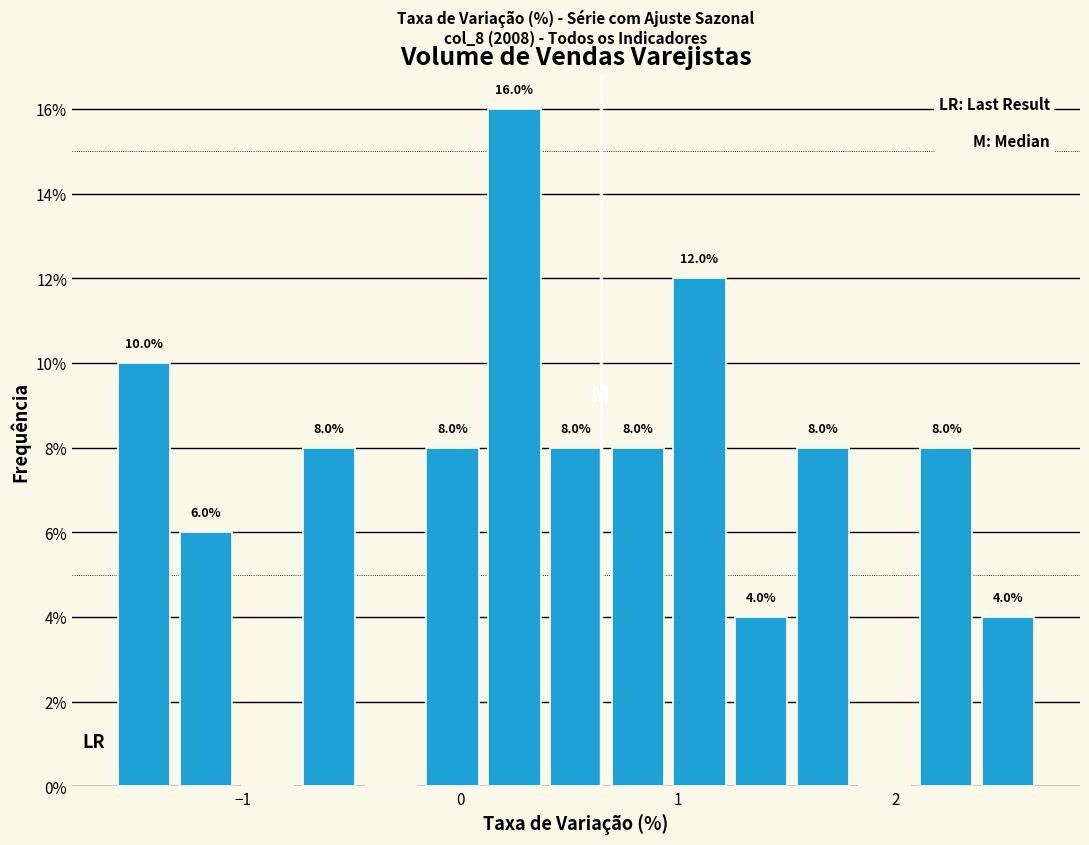

Read against the x-axis, roughly where is the centre of the tallest bar?

0.2